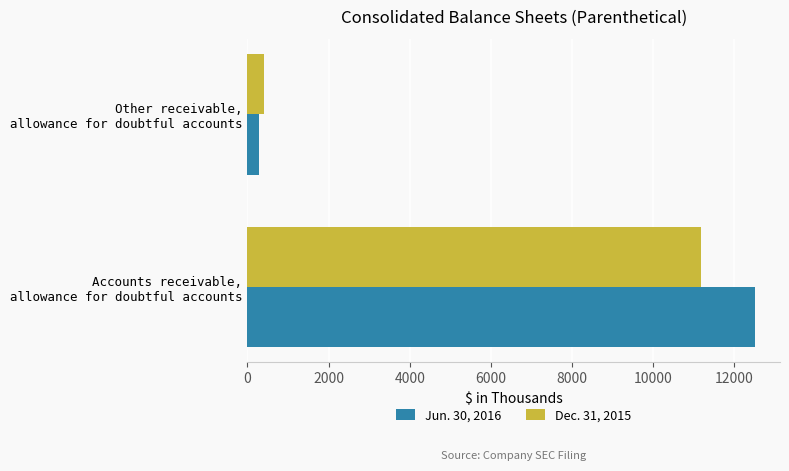

Which series has the widest spread of values?

Jun. 30, 2016